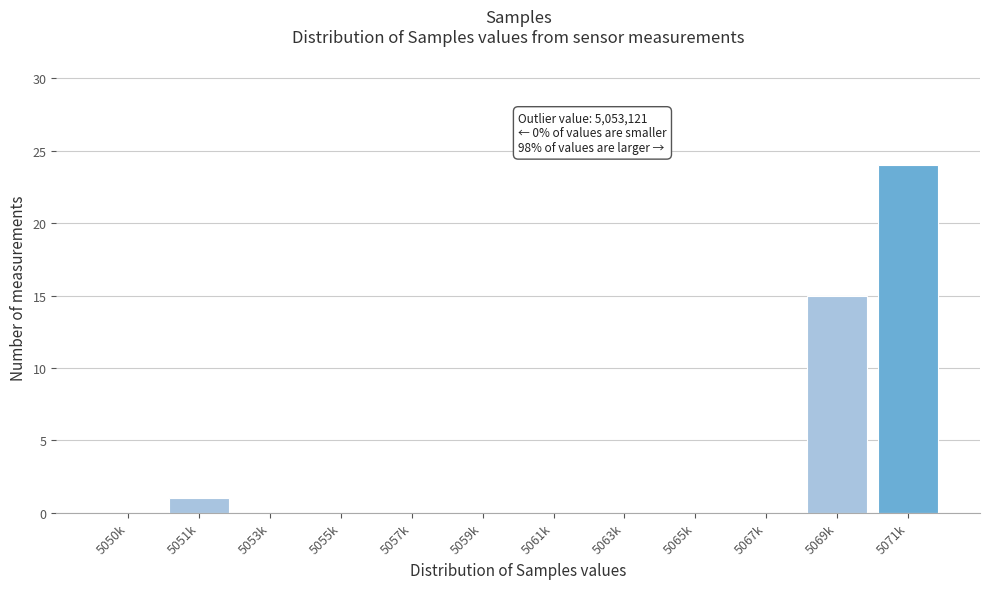

Reading right to left, extract all data points from this chart.

5071k=24	5069k=15	5067k=0	5065k=0	5063k=0	5061k=0	5059k=0	5057k=0	5055k=0	5053k=0	5051k=1	5050k=0